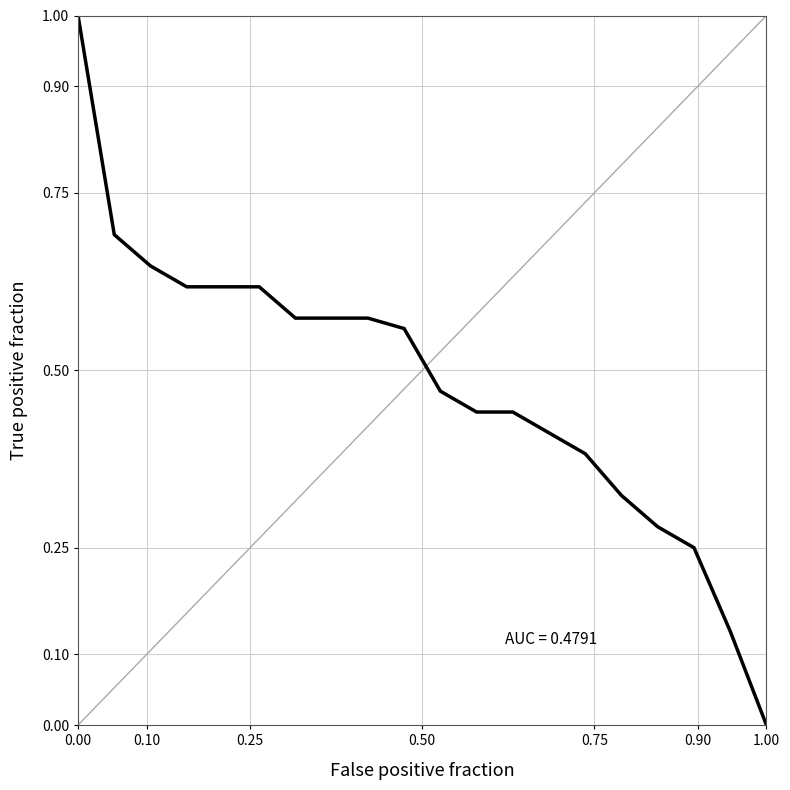

What is the greatest value displayed?

1.0